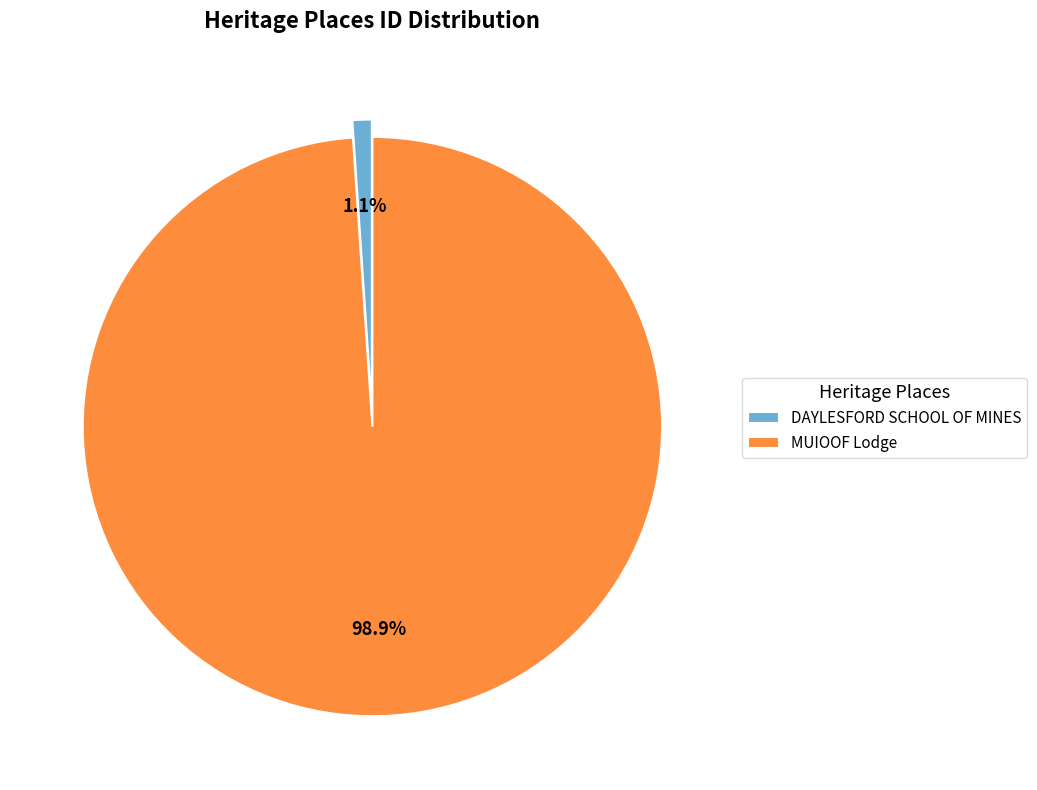

Which slice represents more than half of the pie?

MUIOOF Lodge